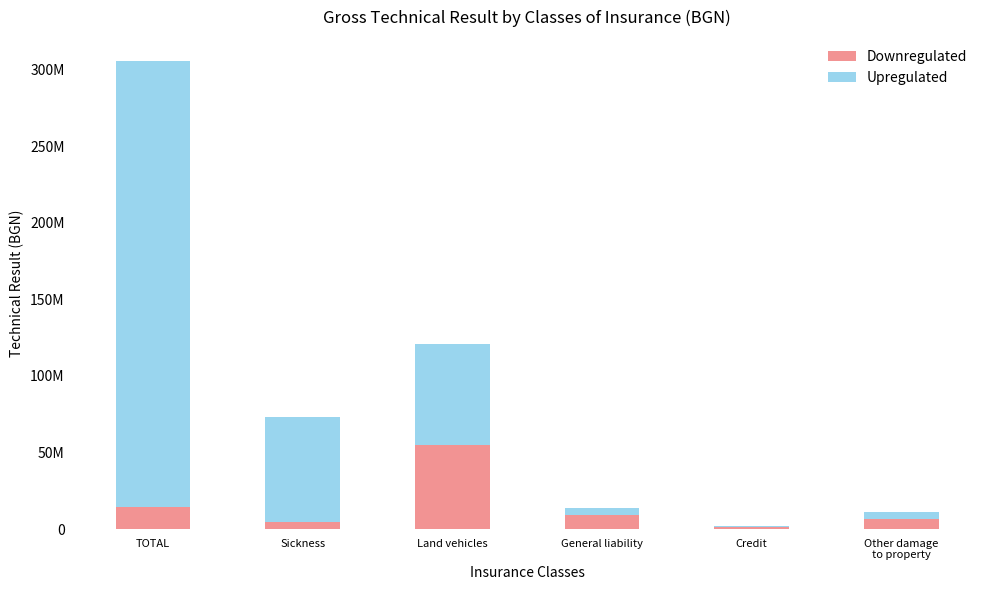

What is the approximate value of Downregulated at Land vehicles?

54879423.0